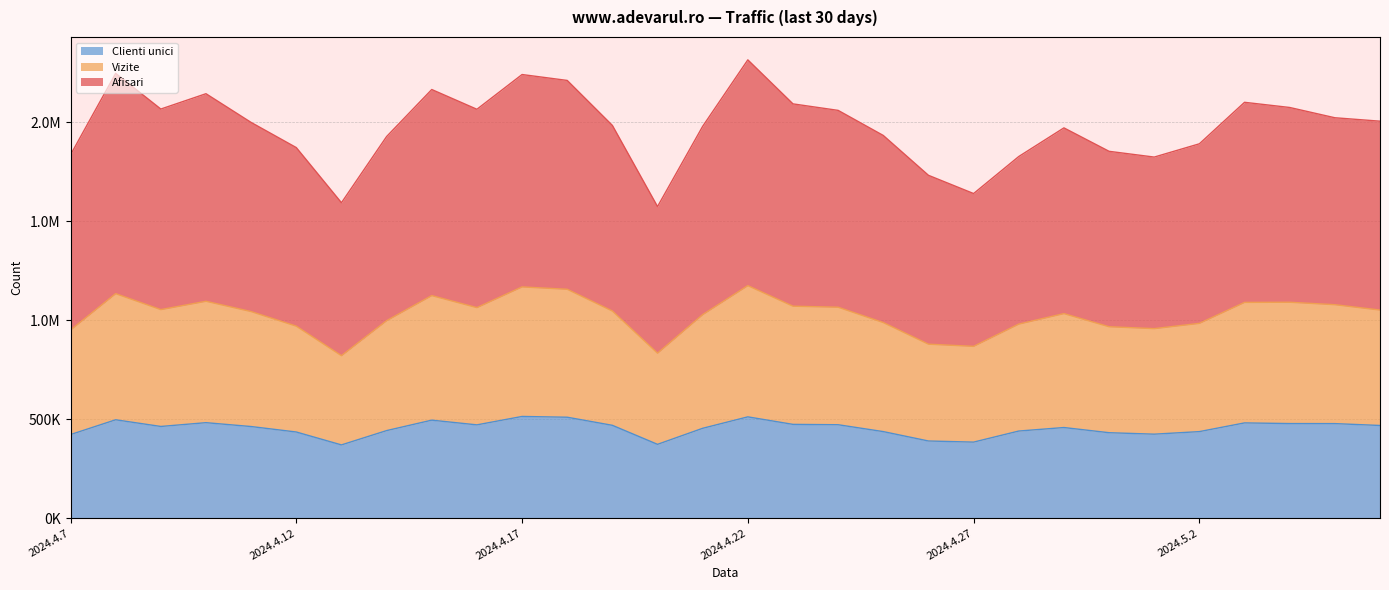

What is the difference between the second highest and minimum values in the Clienti unici series?

141767